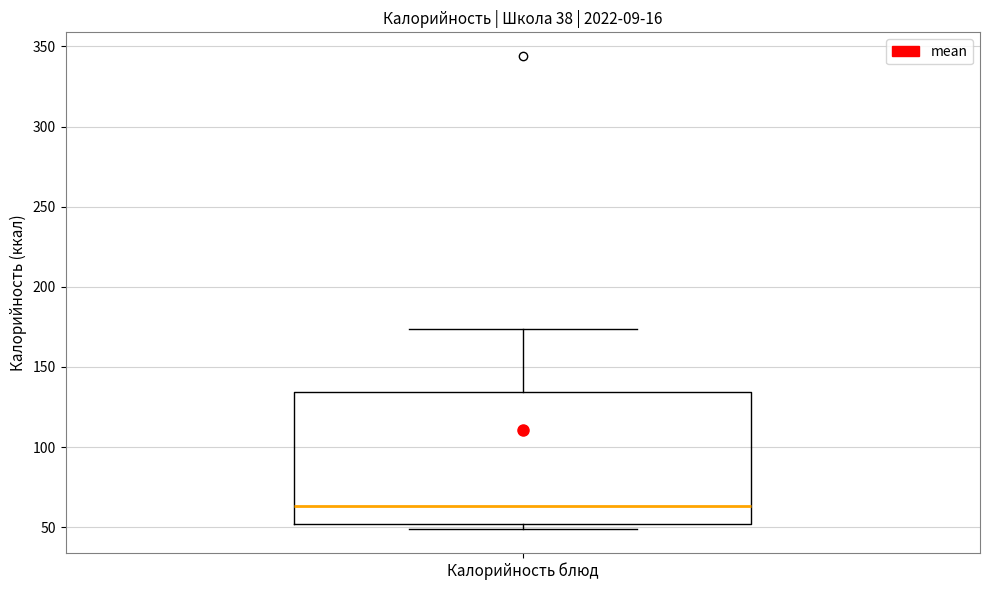

Where is the lower edge of the box for Калорийность блюд on the y-axis? The values are not printed on the chart, so give them approximately, as read against the axis.

50